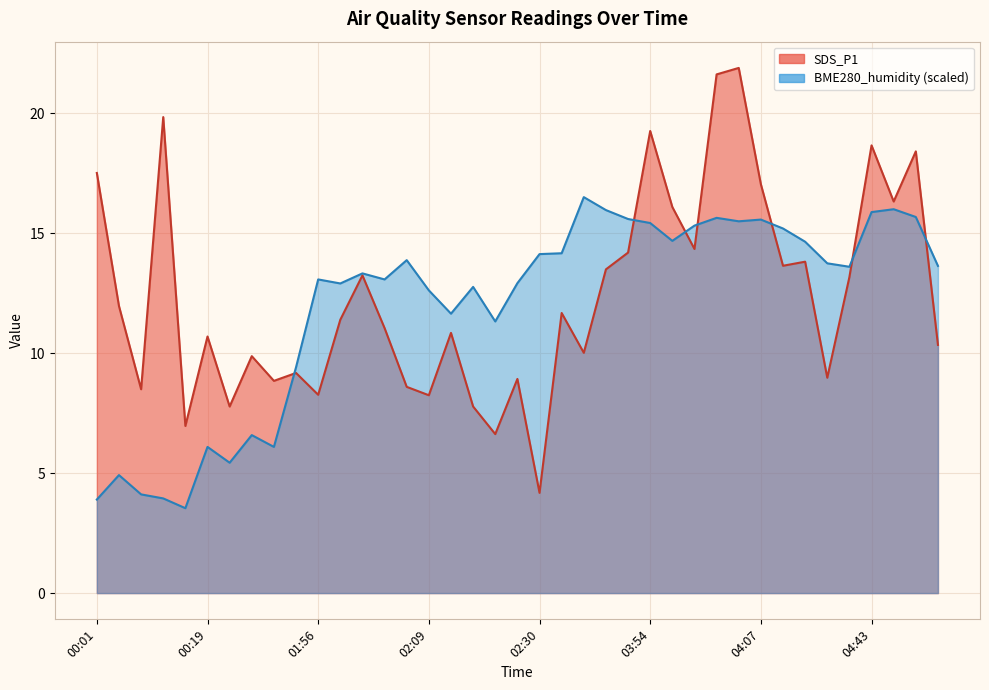

How many intersections are there between SDS_P1 and BME280_humidity?

7